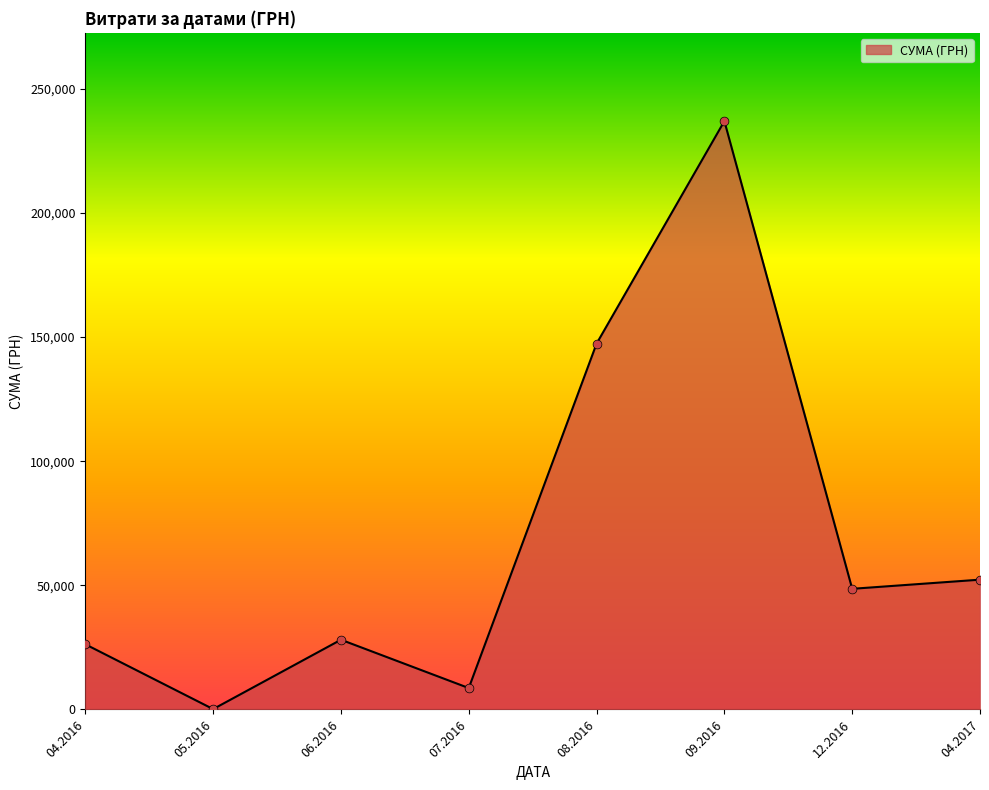

What is the change in value from 06.2016 to 12.2016?

+20510.6